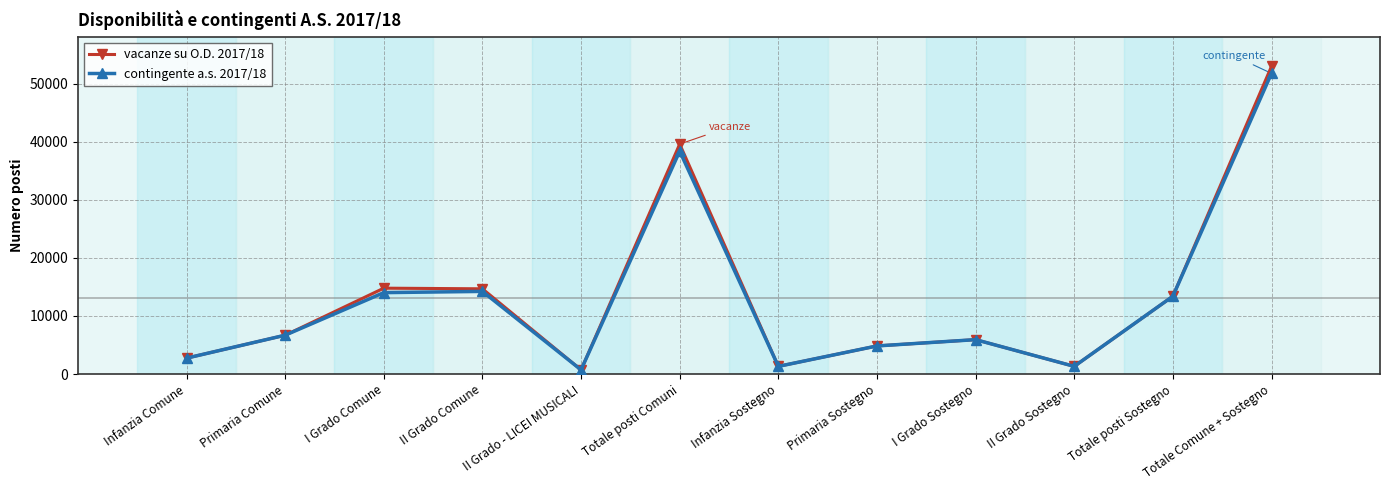

At how many categories does at least one series exceed 995?

11